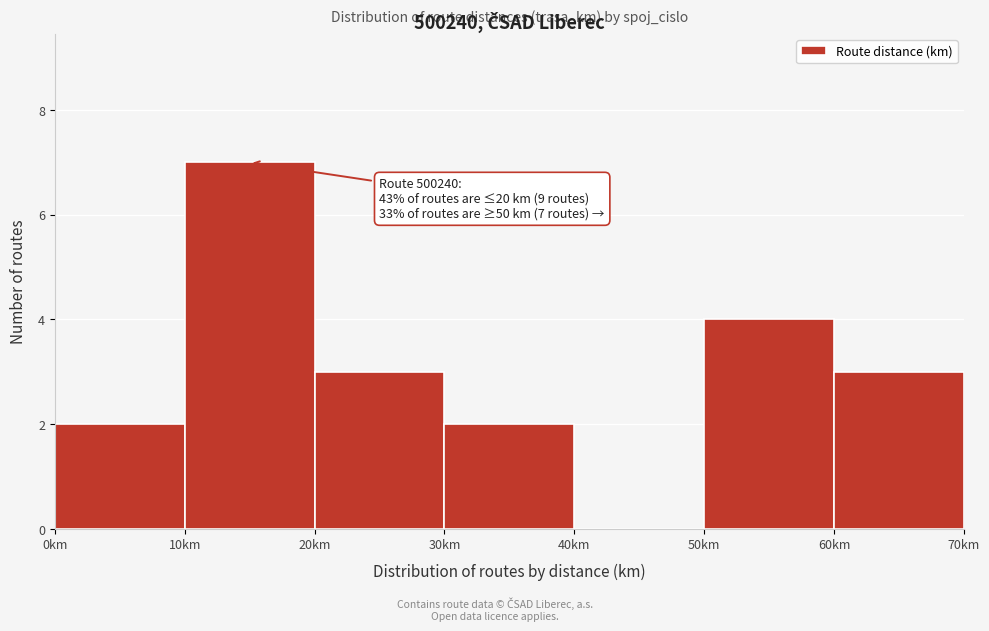

Which range on the x-axis has the tallest bar?

10 to 20